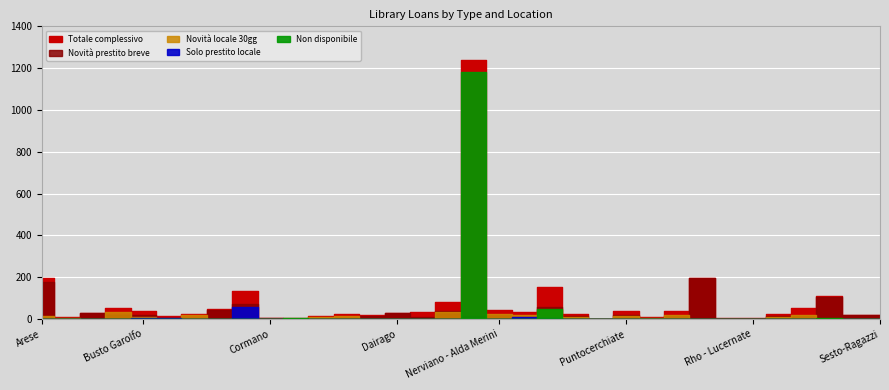

True or false: Solo prestito locale has more than 0 points higher than both neighbors.

True